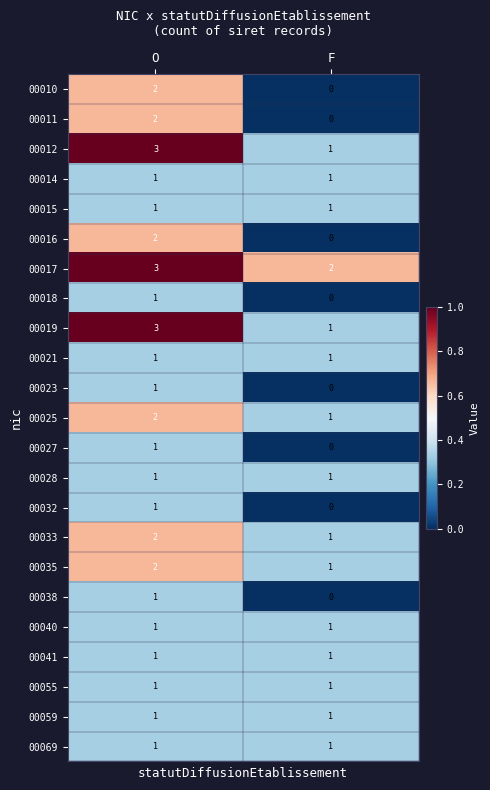

Which category has the highest value across all series?

O